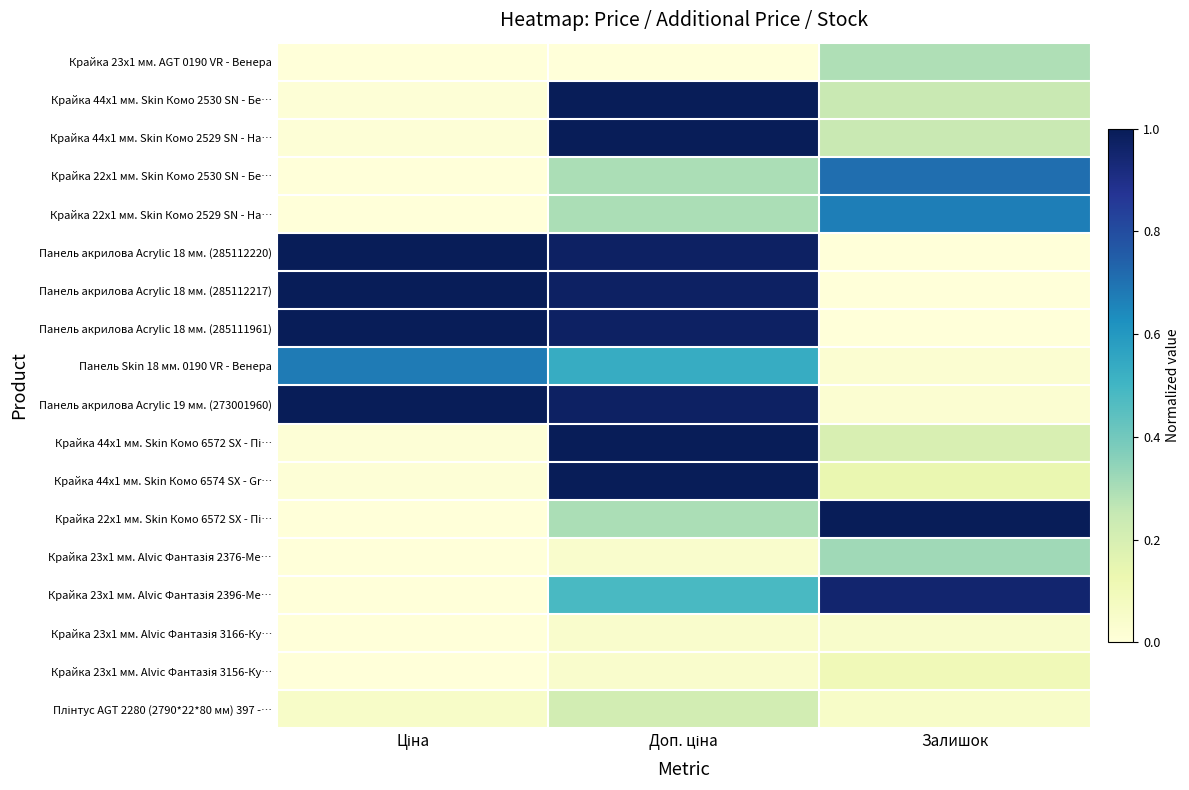

Rank the series by their maximum value, from highest to lowest.

Крайка 44x1 мм. Skin Комо 2530 SN - Бе…, Крайка 44x1 мм. Skin Комо 2529 SN - На…, Панель акрилова Acrylic 18 мм. (285112220), Панель акрилова Acrylic 18 мм. (285112217), Панель акрилова Acrylic 18 мм. (285111961), Панель акрилова Acrylic 19 мм. (273001960), Крайка 44x1 мм. Skin Комо 6572 SX - Пі…, Крайка 44x1 мм. Skin Комо 6574 SX - Gr…, Крайка 22x1 мм. Skin Комо 6572 SX - Пі…, Крайка 23x1 мм. Alvic Фантазія 2396-Ме…, Крайка 22x1 мм. Skin Комо 2530 SN - Бе…, Панель Skin 18 мм. 0190 VR - Венера, Крайка 22x1 мм. Skin Комо 2529 SN - На…, Крайка 23x1 мм. Alvic Фантазія 2376-Ме…, Крайка 23x1 мм. AGT 0190 VR - Венера, Плінтус AGT 2280 (2790*22*80 мм) 397 -…, Крайка 23x1 мм. Alvic Фантазія 3156-Ку…, Крайка 23x1 мм. Alvic Фантазія 3166-Ку…